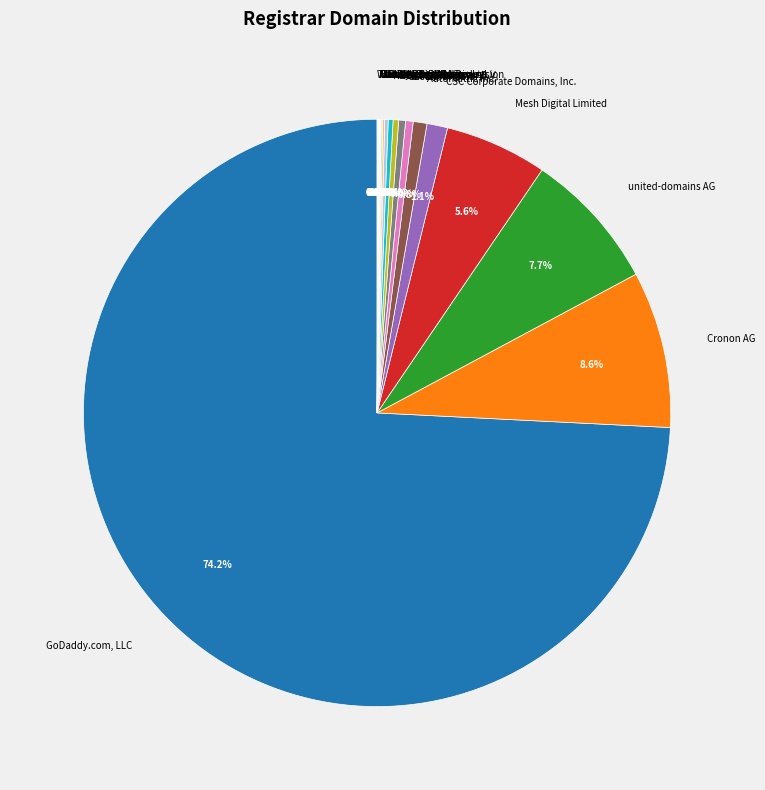

Does any single category account for the majority?

Yes